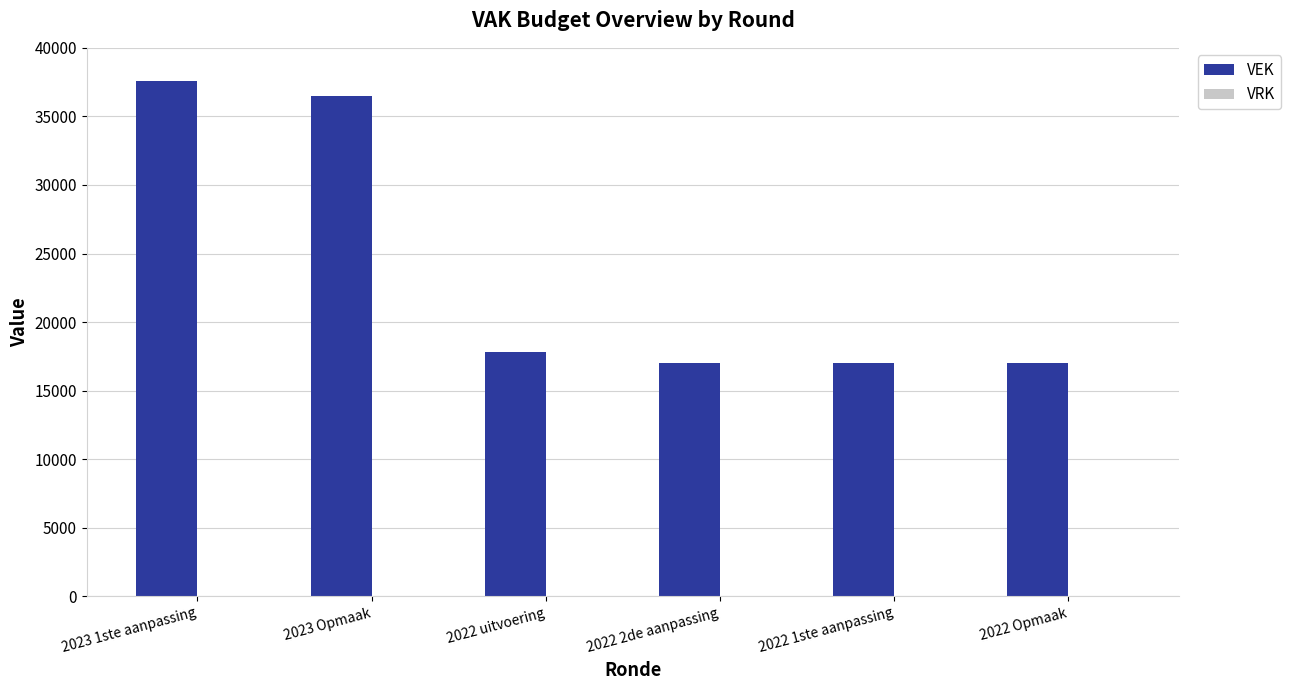

True or false: the data shows 17039 at 2022 Opmaak.

True